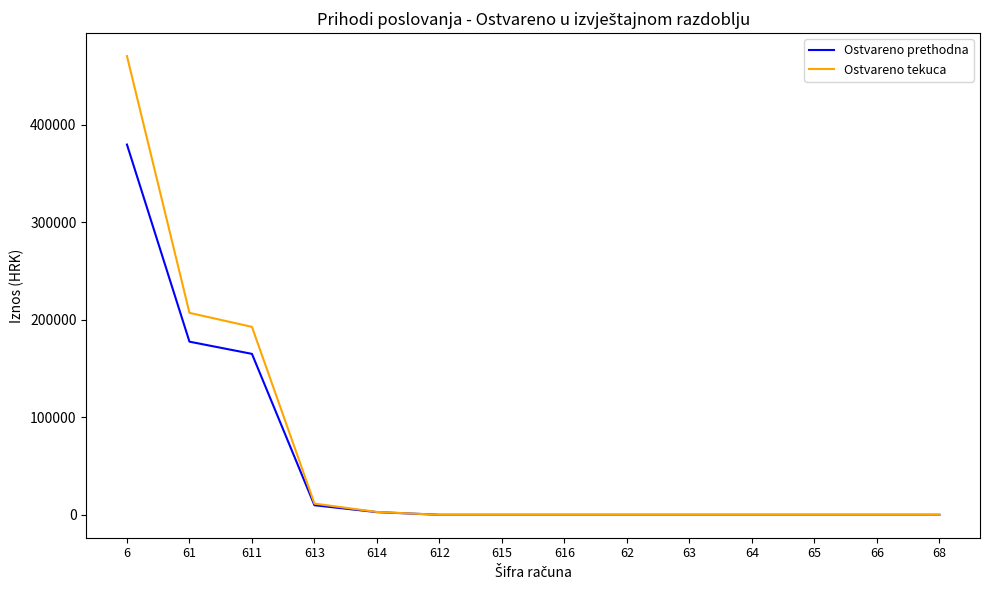

The value of Ostvareno tekuca at 611 is 129467.8. True or false?

False